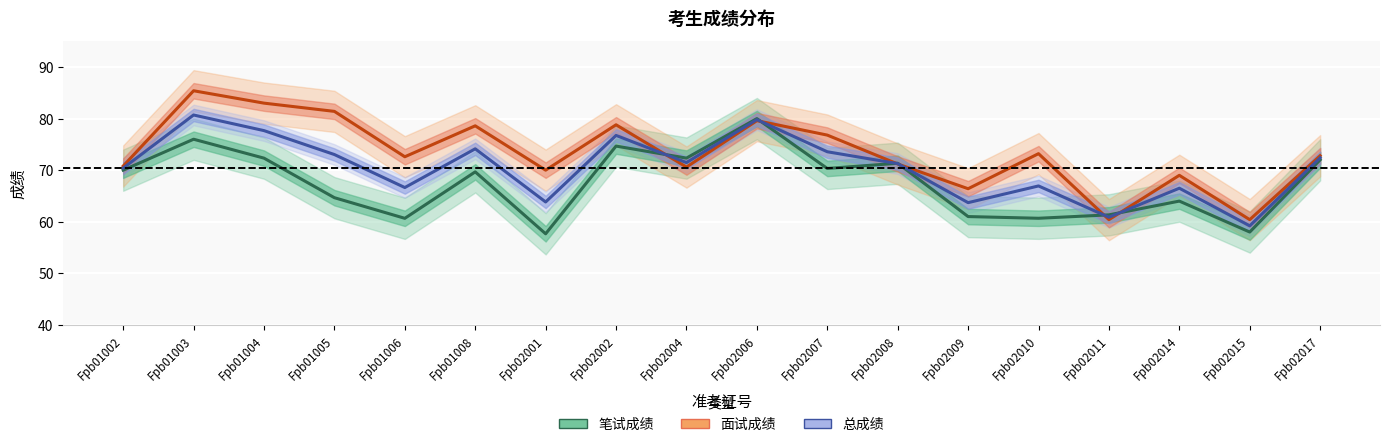

Is this an area chart (filled region under the line)?

No